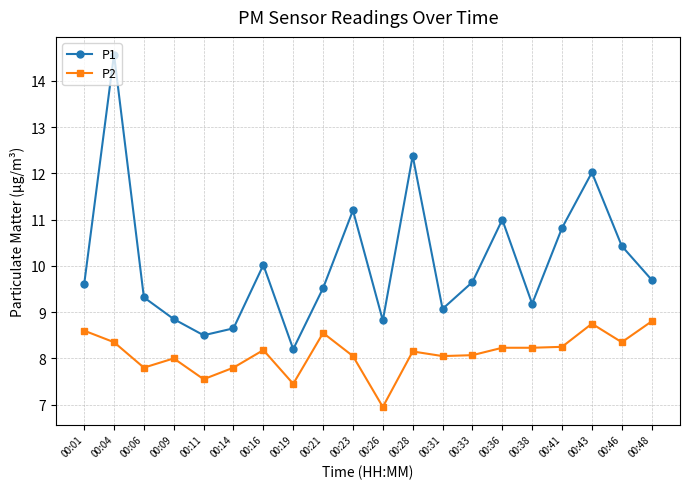

True or false: P2 has a value of 3.2 at 00:43.

False